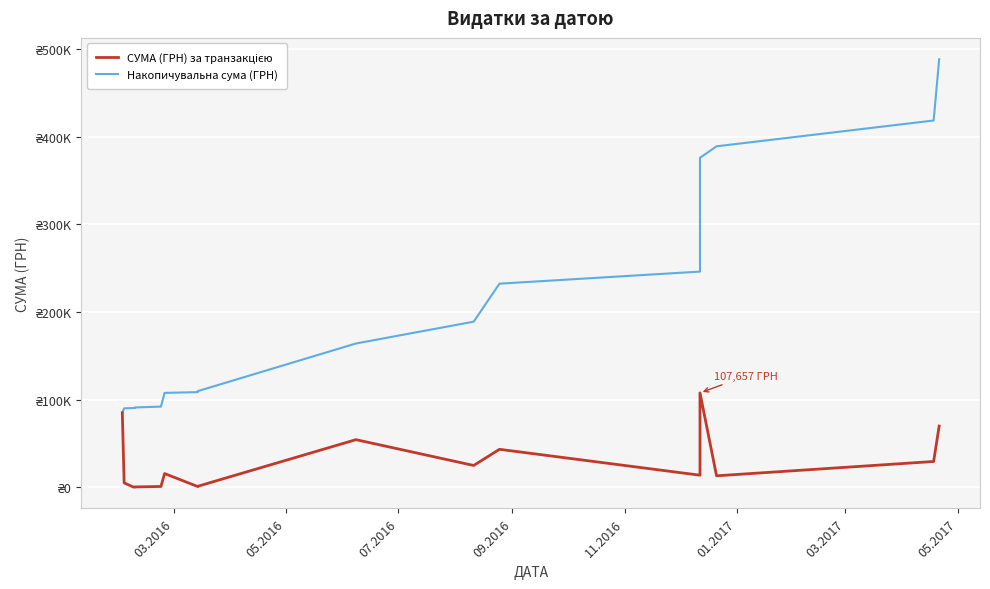

Is the value of СУМА (ГРН) за транзакцією at 11 greater than the value of Накопичувальна сума (ГРН) at 8?

No